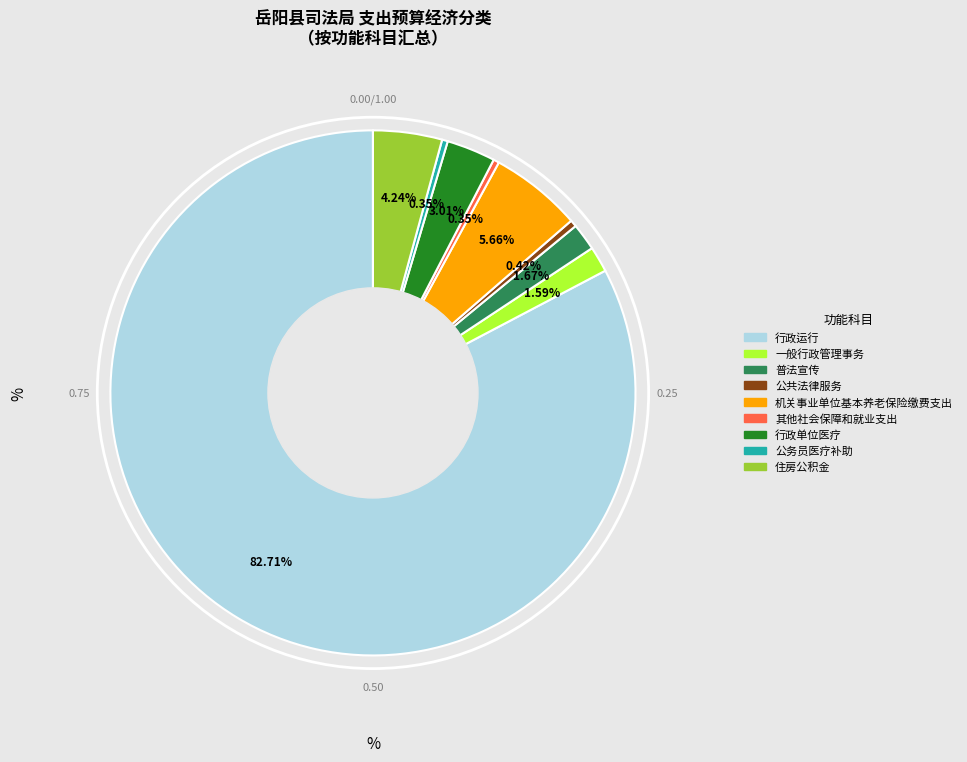

To the nearest percent, what is the difference between the largest and smallest slice percentages?

82%